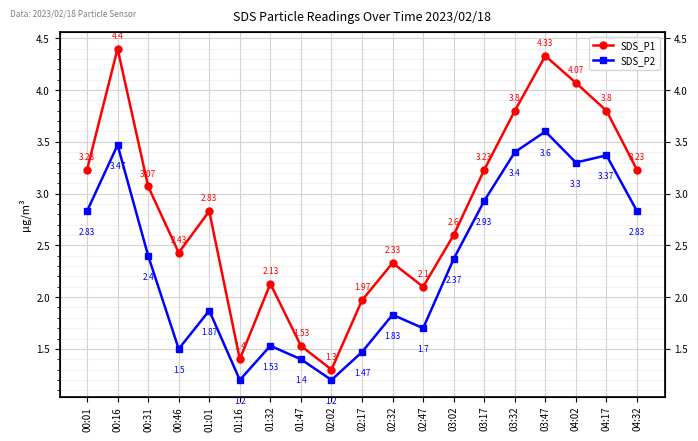

What is the minimum value shown in the chart?

1.2